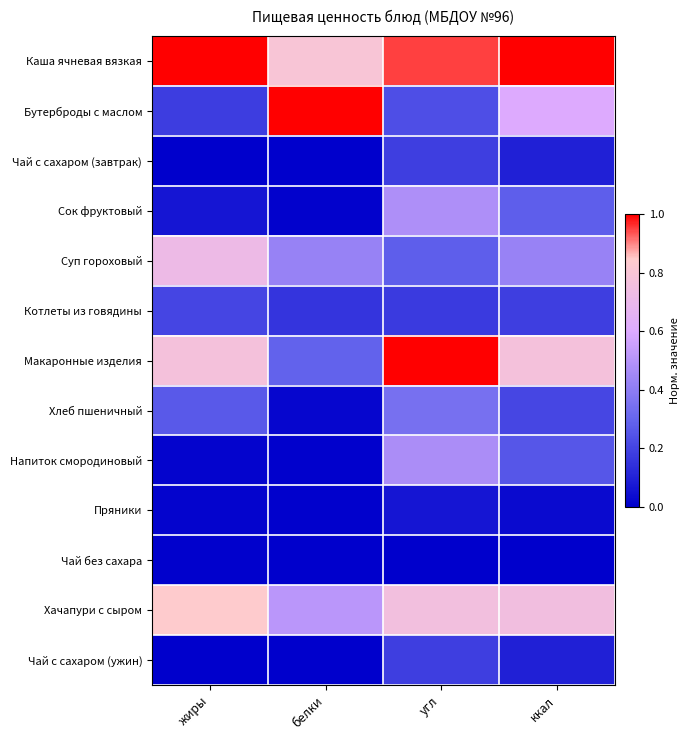

What is the difference between the highest and lowest values at белки?

1.0